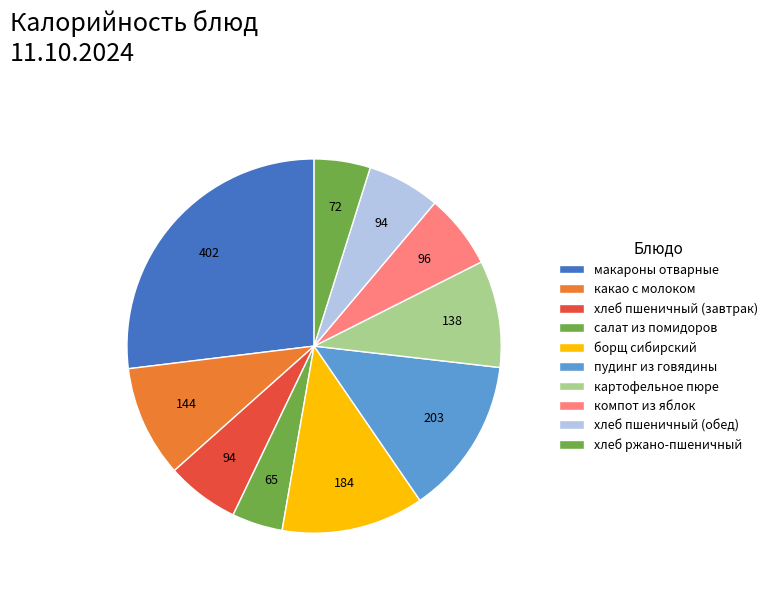

How many slices are in this pie chart?

10